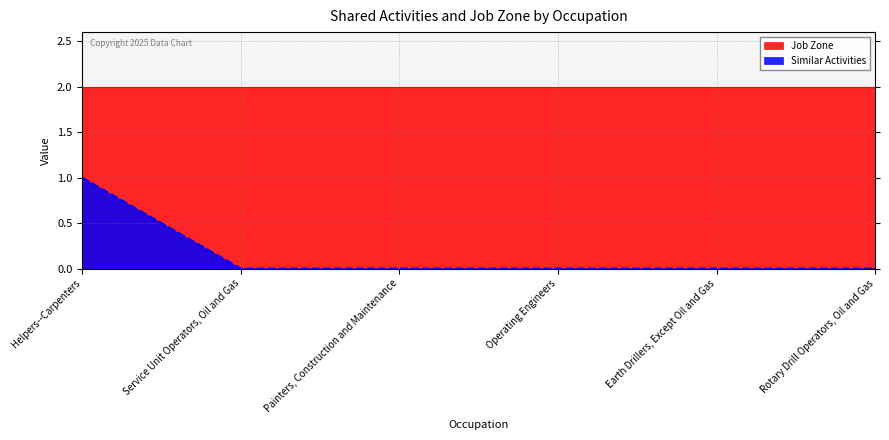

Is it true that the value at Helpers--Carpenters is 1?

True